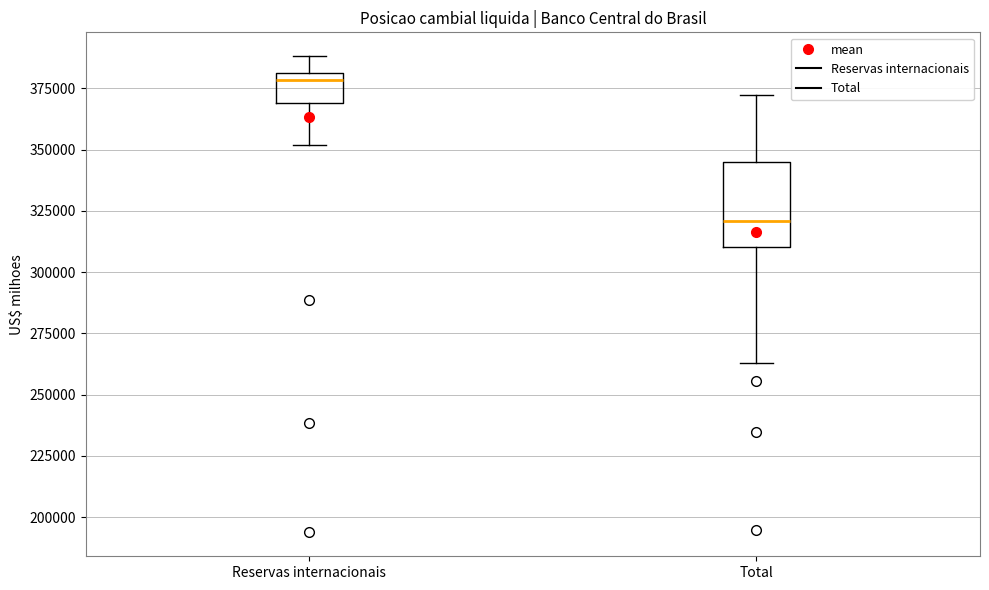

Comparing the boxes themselves (not the whiskers), which one is the tallest?

Total